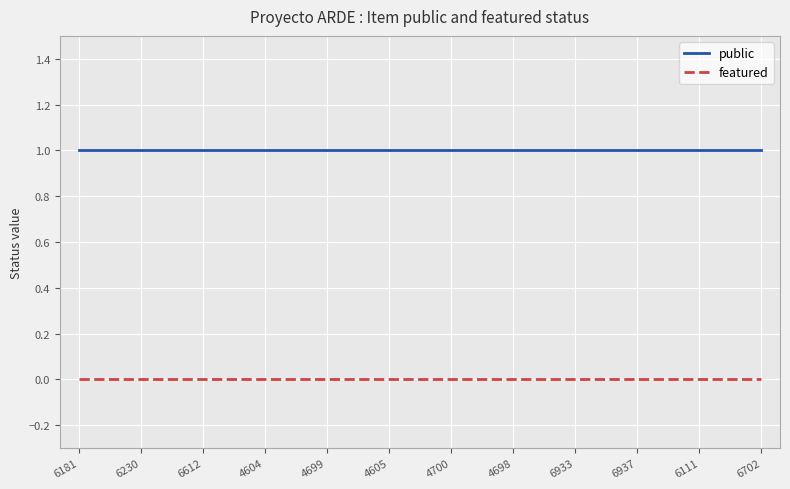

Rank the series by their average value, from highest to lowest.

public, featured